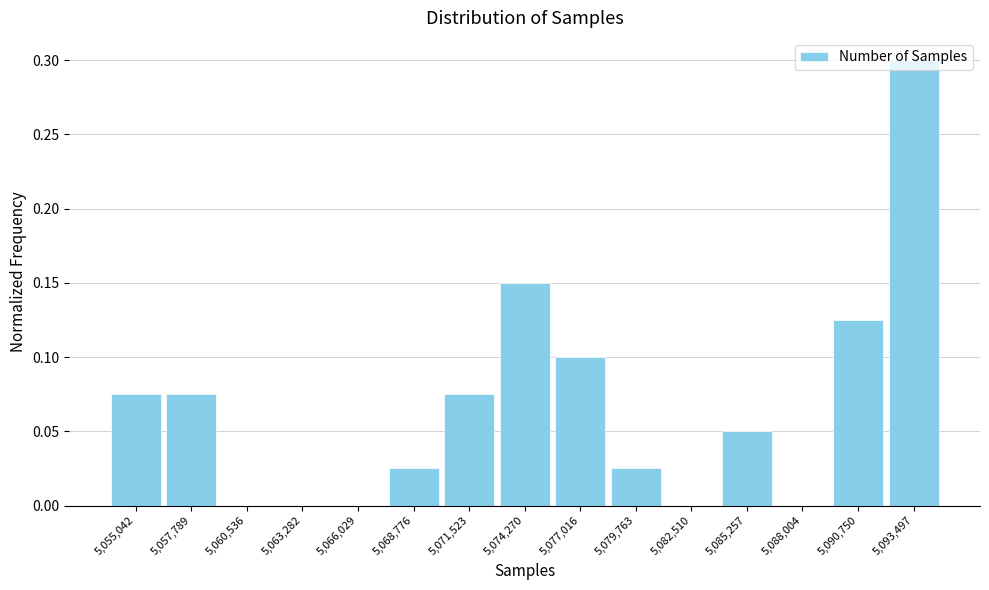

Reading left to right, list every bar in this chart as the range it spans on the x-axis followed by its height. Neither the bar edges nor the heights are printed on the chart, so give them approximately, as read against the axes.

5053500 to 5056500: 0.075
5056500 to 5059000: 0.075
5059000 to 5062000: 0
5062000 to 5064500: 0
5064500 to 5067500: 0
5067500 to 5070000: 0.025
5070000 to 5073000: 0.075
5073000 to 5075500: 0.150
5075500 to 5078500: 0.100
5078500 to 5081000: 0.025
5081000 to 5084000: 0
5084000 to 5086500: 0.050
5086500 to 5089500: 0
5089500 to 5092000: 0.125
5092000 to 5095000: 0.300